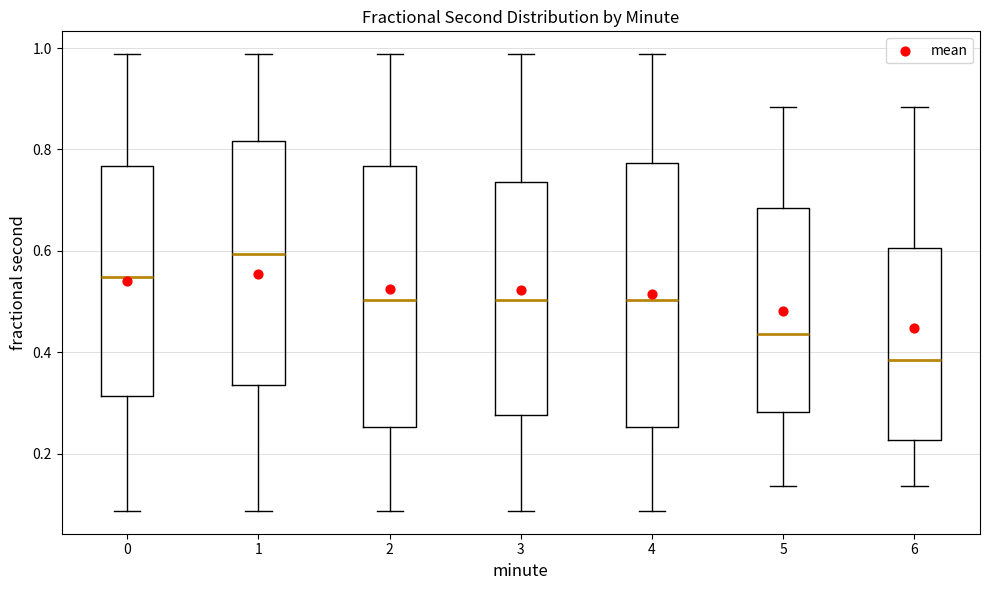

Where is the lower edge of the box at x = 0 on the y-axis? The values are not printed on the chart, so give them approximately, as read against the axis.

0.32